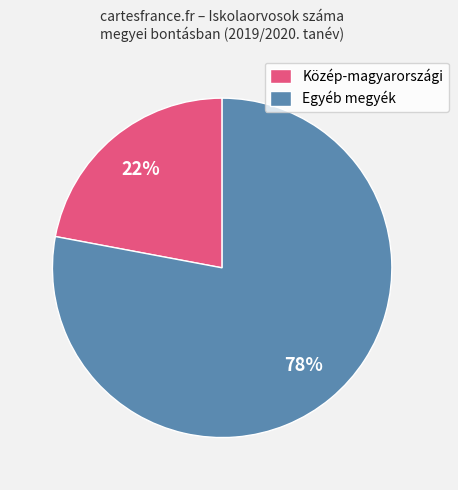

What is the ratio of the value at Egyéb megyék to the value at Közép-magyarországi?

3.5